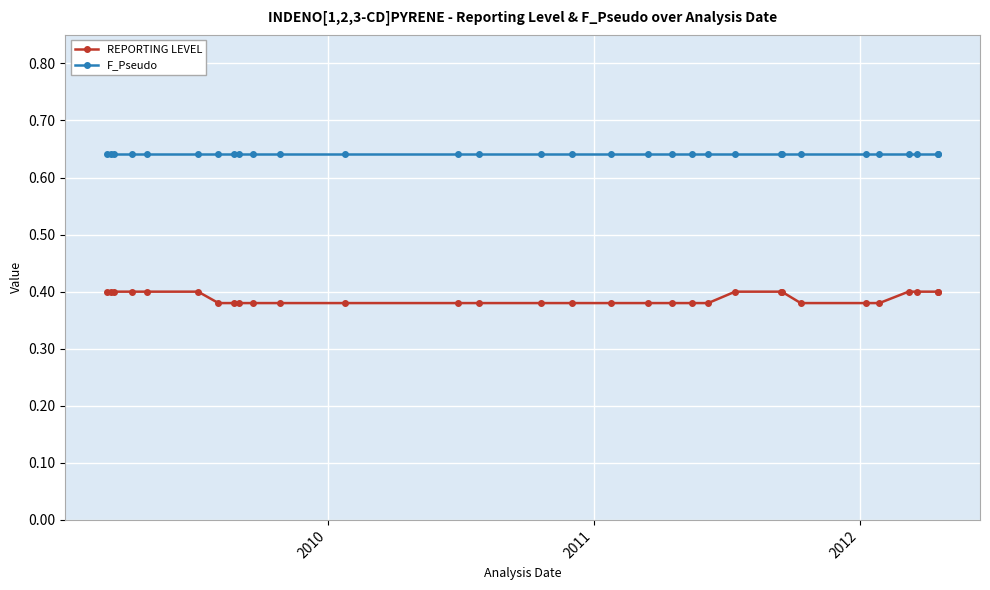

List the series in order of their overall mean, highest first.

F_Pseudo, REPORTING LEVEL